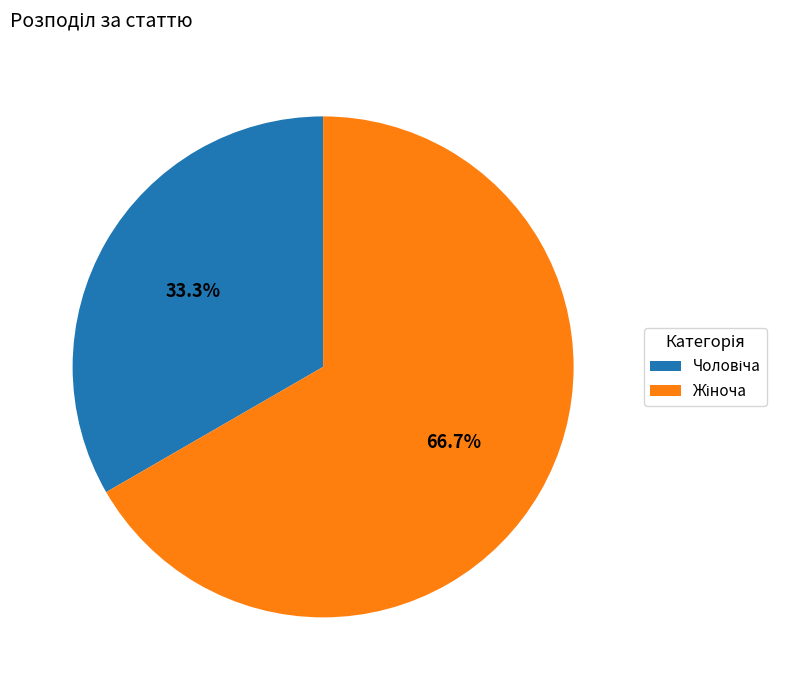

To the nearest percent, what is the average slice percentage?

50%